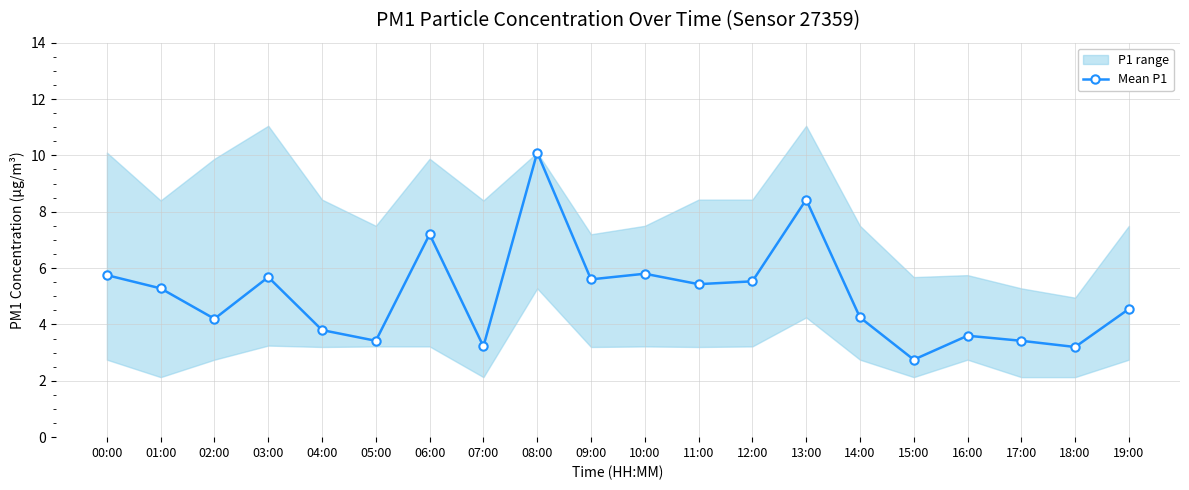

What is the ratio of the value at 08:00 to the value at 10:00?

1.7